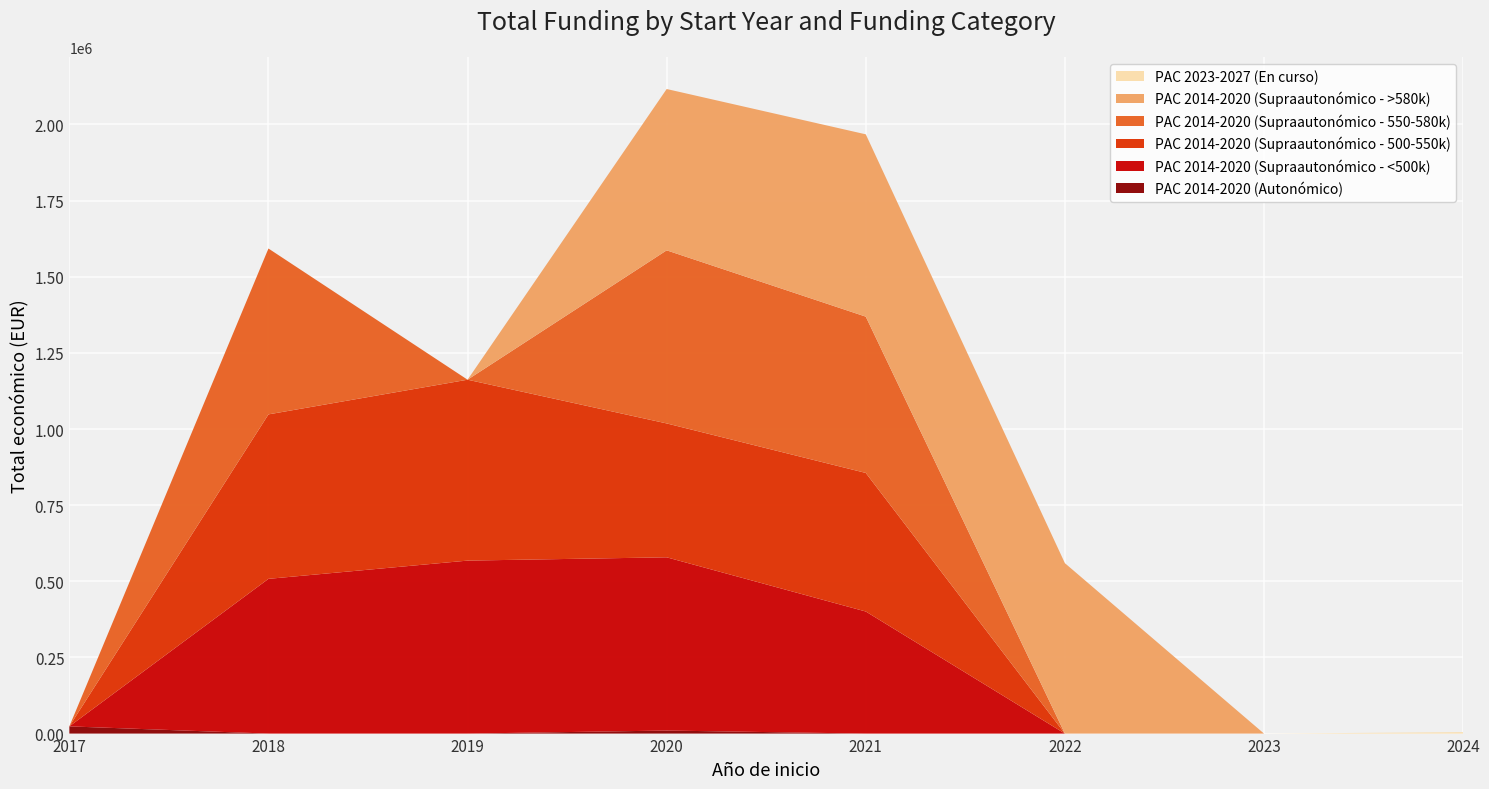

Reading left to right, list all the values displayed in this chart.

PAC 2014-2020 (Autonómico): 23640	0	0	10000	0	0	0	0
PAC 2014-2020 (Supraautonómico - <500k): 0	508090	567975	568809	400832	0	0	0
PAC 2014-2020 (Supraautonómico - 500-550k): 0	540000	593991	439594	454981	0	0	0
PAC 2014-2020 (Supraautonómico - 550-580k): 0	544637	0	568335	513192	0	0	0
PAC 2014-2020 (Supraautonómico - >580k): 0	0	0	529724	598659	559562	0	0
PAC 2023-2027 (En curso): 0	0	0	0	0	0	0	4640